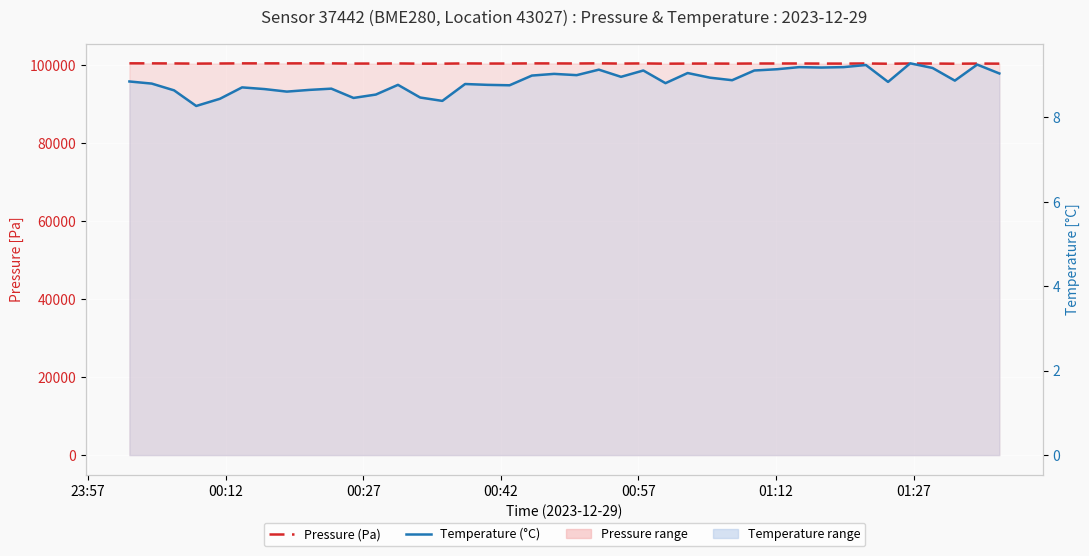

In Temperature (°C), how many points are higher than both neighbors (excluding endpoints)?

12